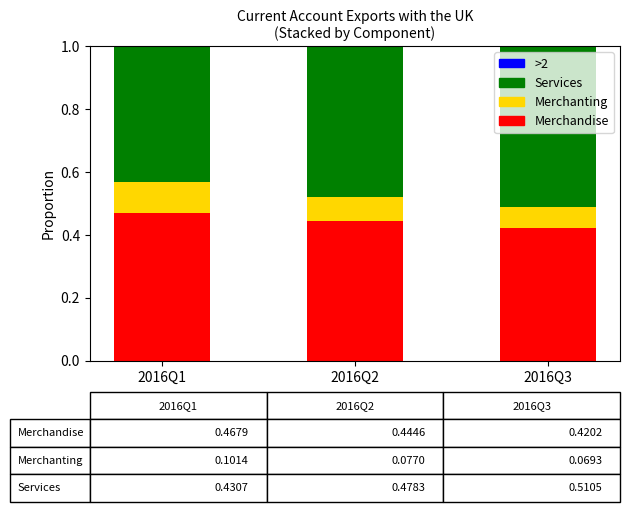

At which label does Merchandise reach its peak?

2016Q1